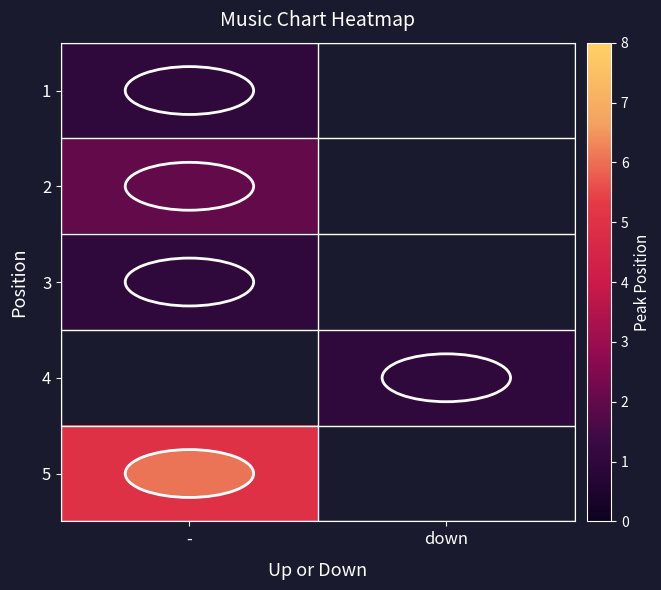

How many values in 1 are above zero?

1